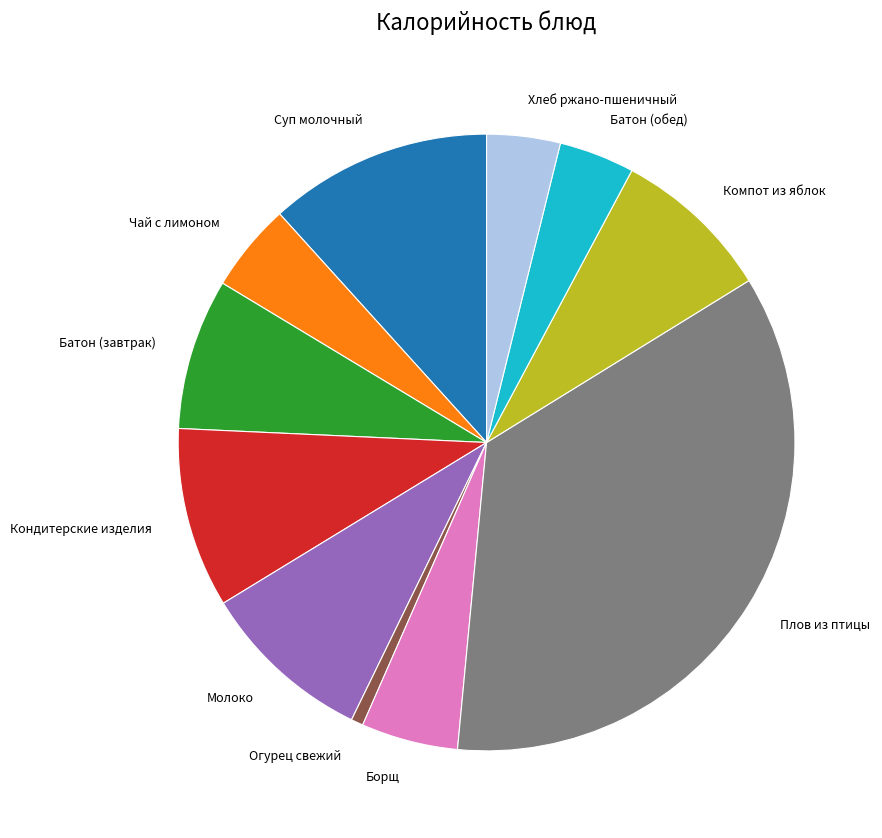

The Компот из яблок slice represents 1% of the pie. True or false?

False